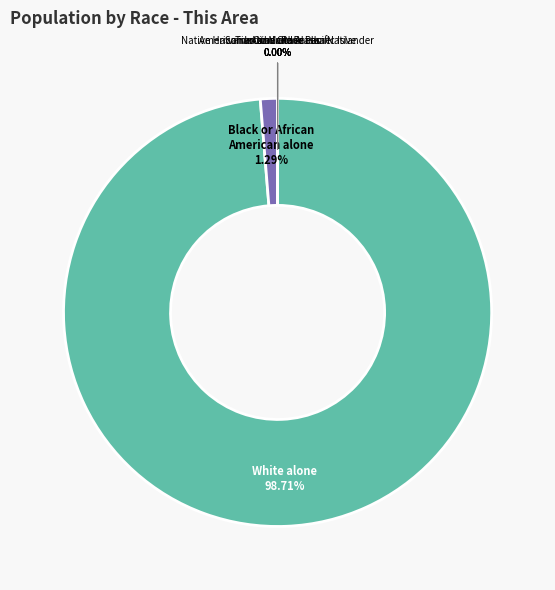

Is there any slice that represents more than half of the pie?

Yes